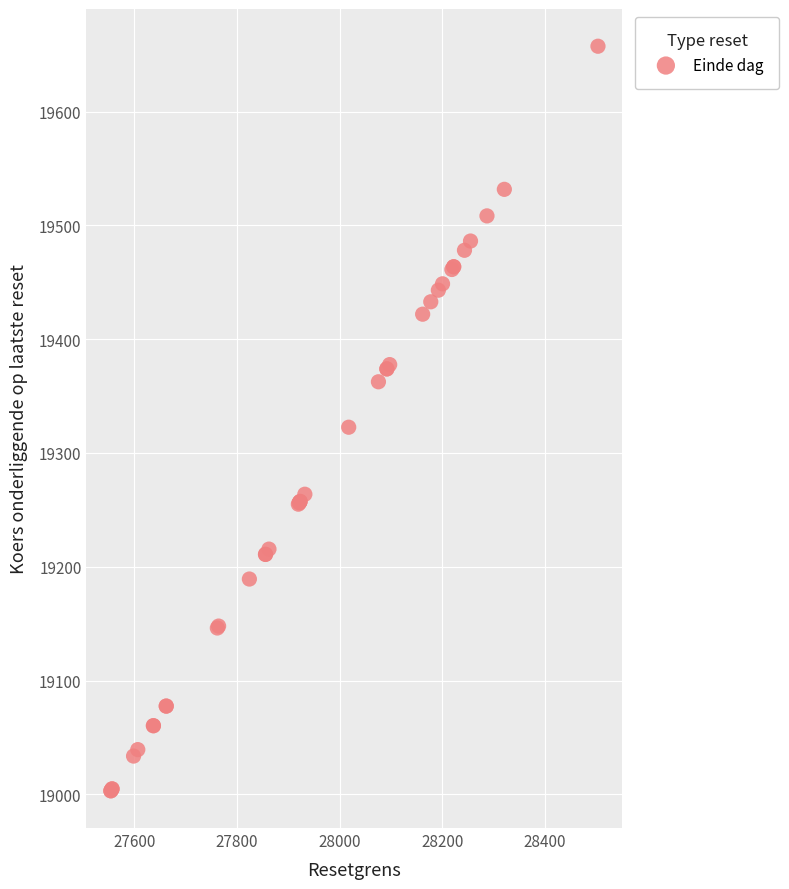

What Y value in the scatter plot is closest to 19330?

19322.6